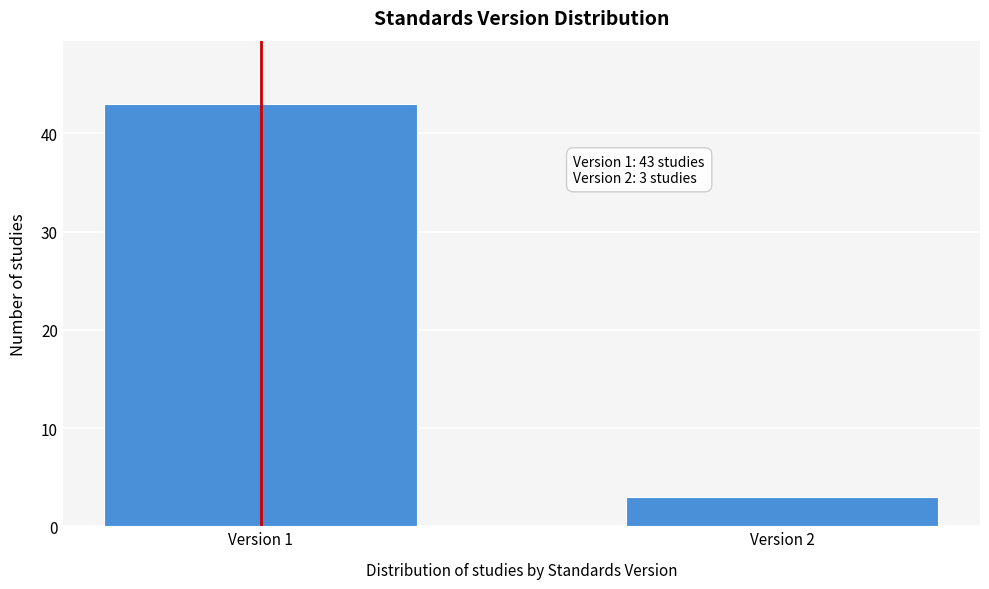

Reading left to right, list all the values displayed in this chart.

43	3